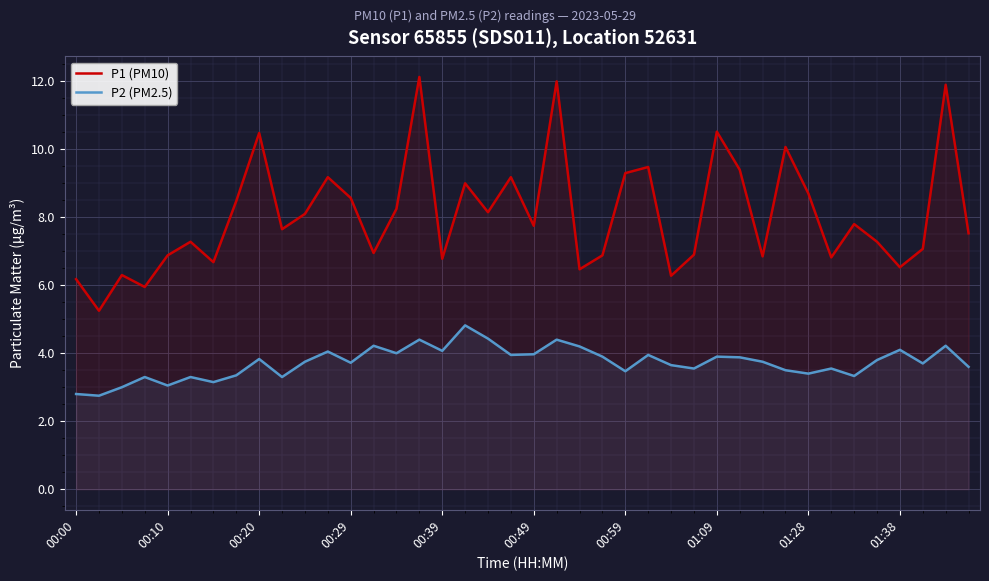

Does the chart display data point markers on the line(s)?

No